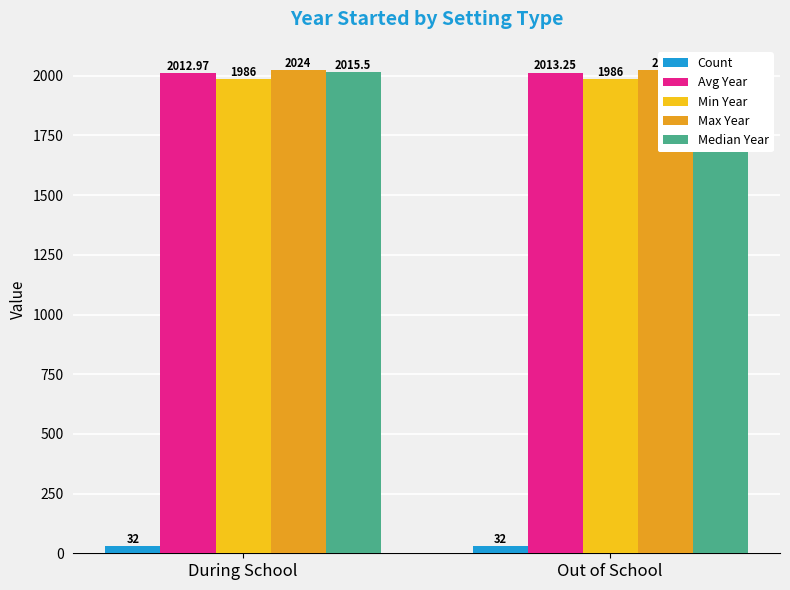

What is the sum of all Avg Year values?

4026.2